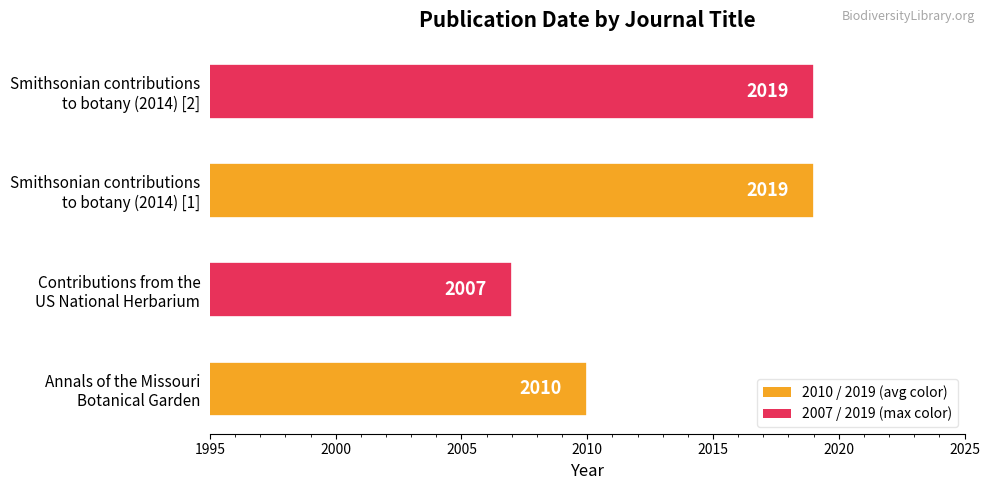

How many values are between 2010 and 2019?

3